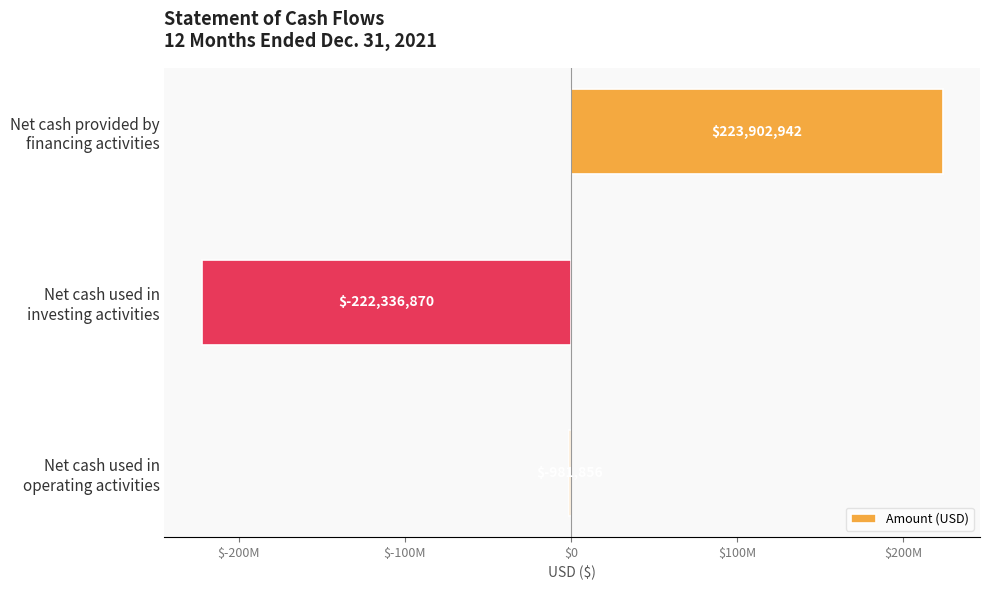

What is the difference between the maximum and minimum values?

446239812